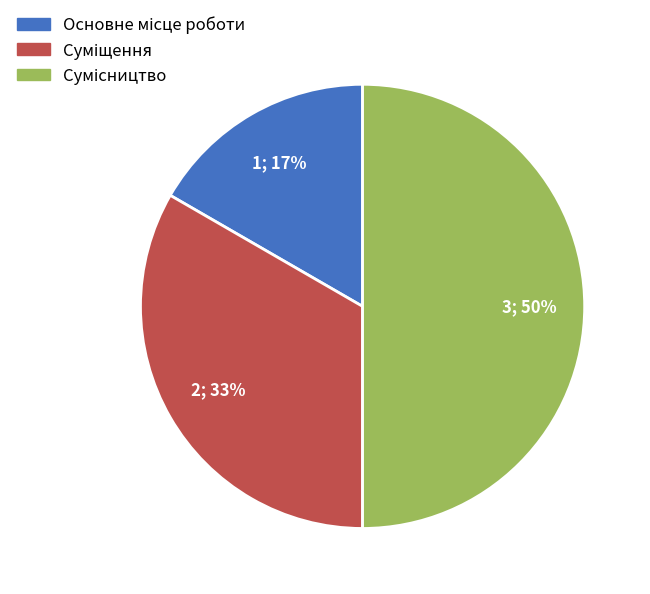

To the nearest percent, what is the difference between the largest and smallest slice percentages?

33%